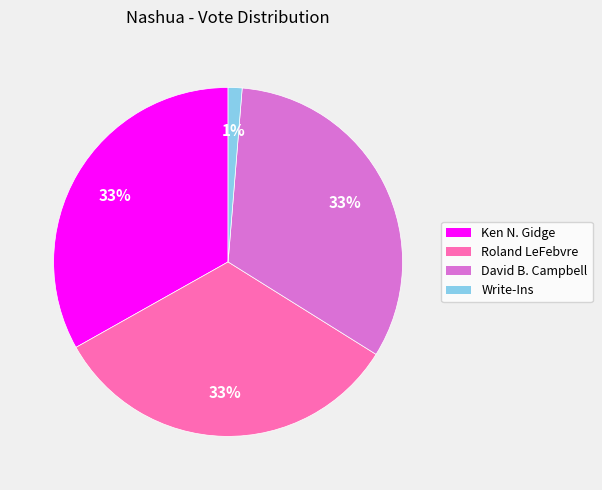

Combined, do Ken N. Gidge and Roland LeFebvre account for over 50%?

Yes